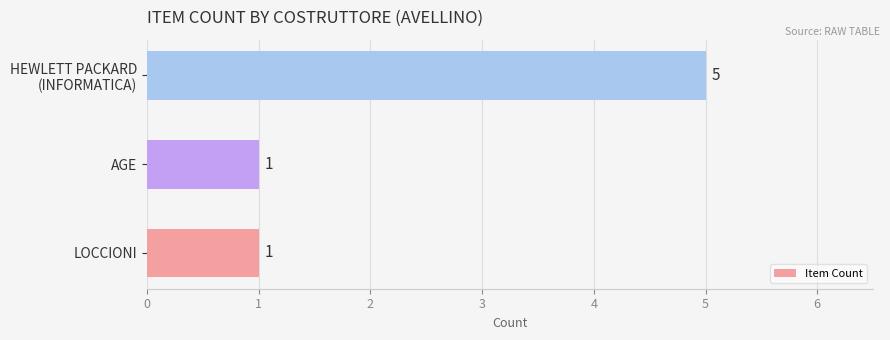

What is the maximum value shown in the chart?

5